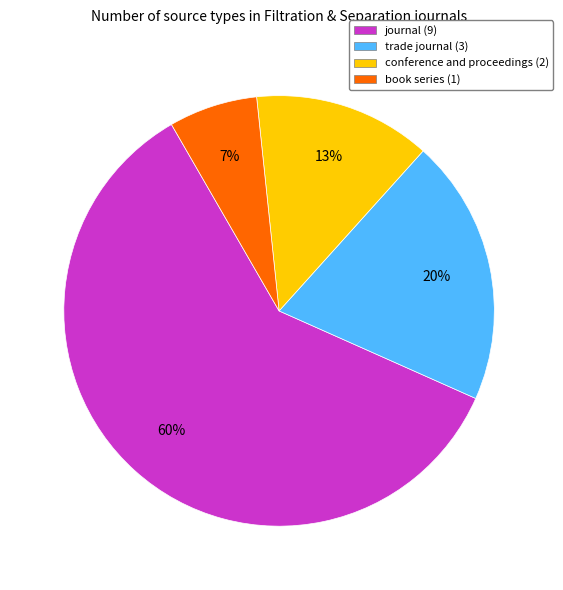

To the nearest percent, what is the combined percentage of trade journal and book series?

27%